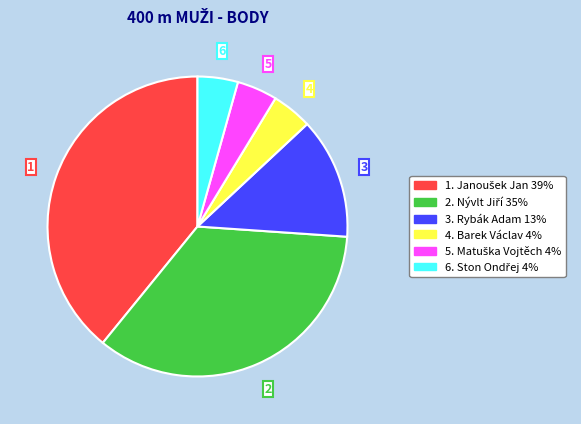

Does any single category account for the majority?

No